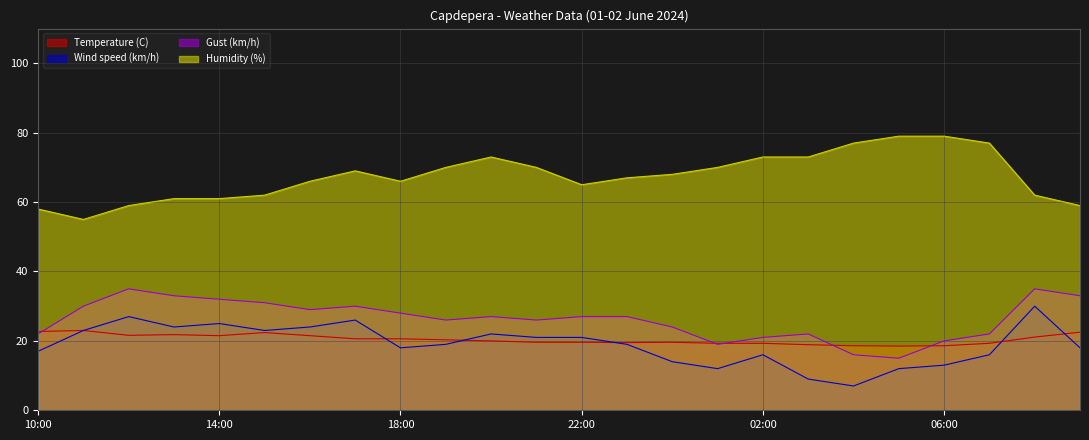

In Humidity (%), how many points are higher than both neighbors (excluding endpoints)?

2